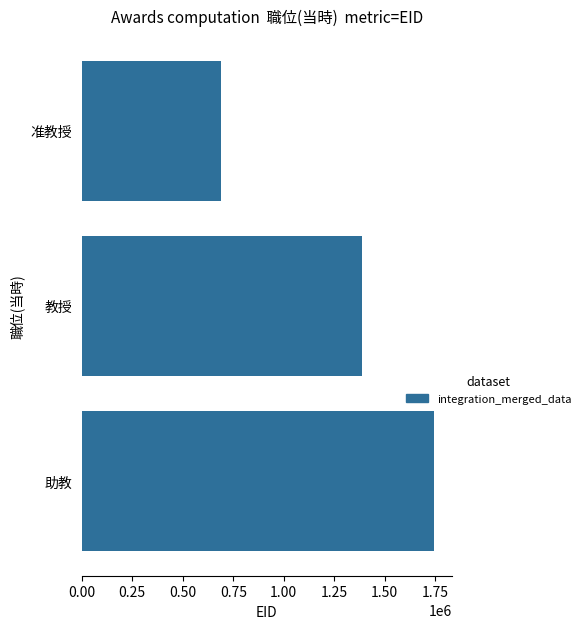

Are the bars horizontal?

Yes